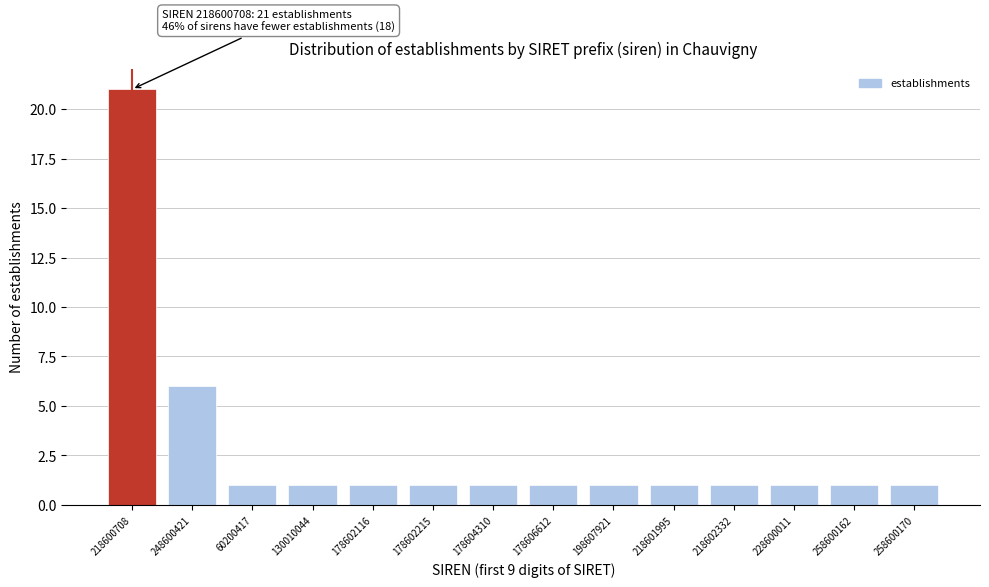

Reading left to right, transcribe all the data shown in this chart.

21	6	1	1	1	1	1	1	1	1	1	1	1	1